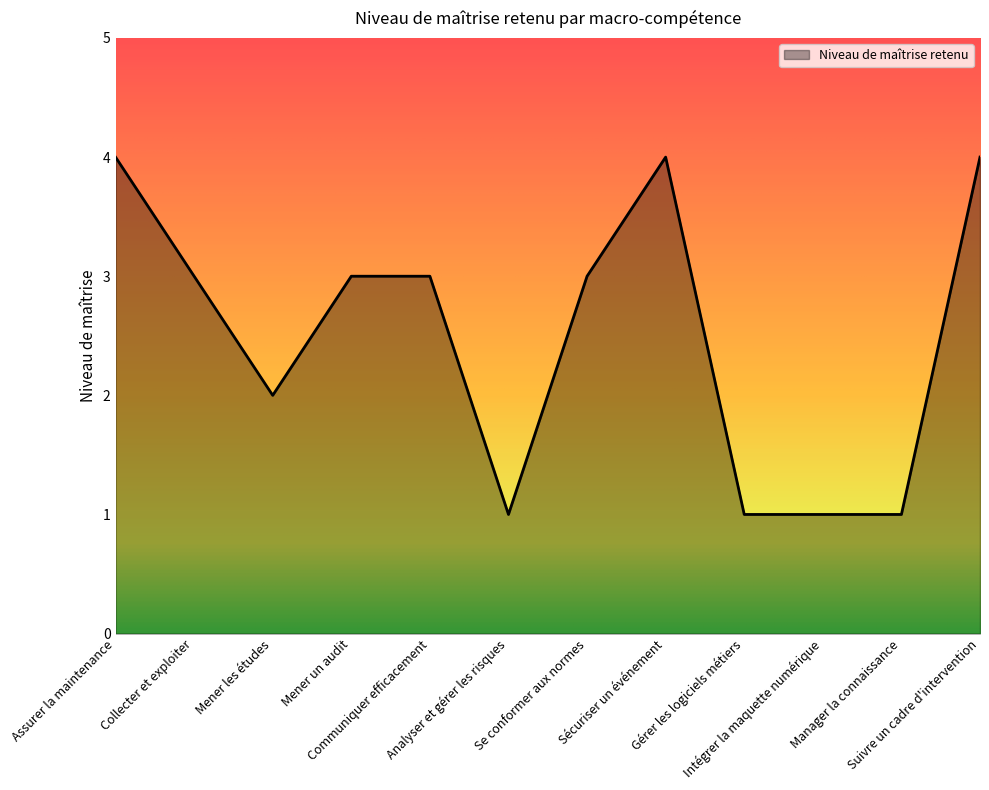

How many values are between 1 and 4?

12